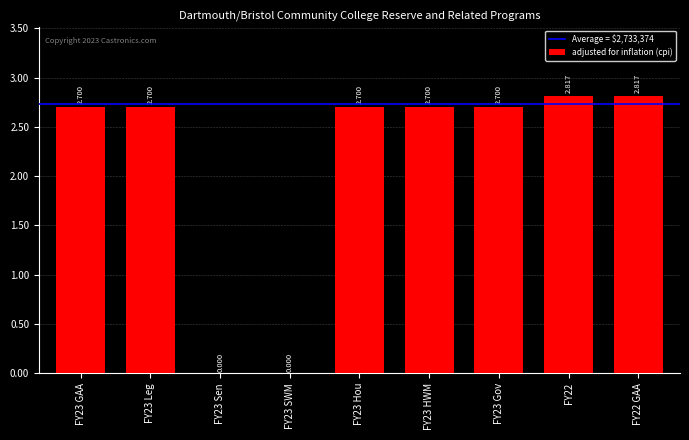

What is the difference between the maximum and minimum values?

2816808